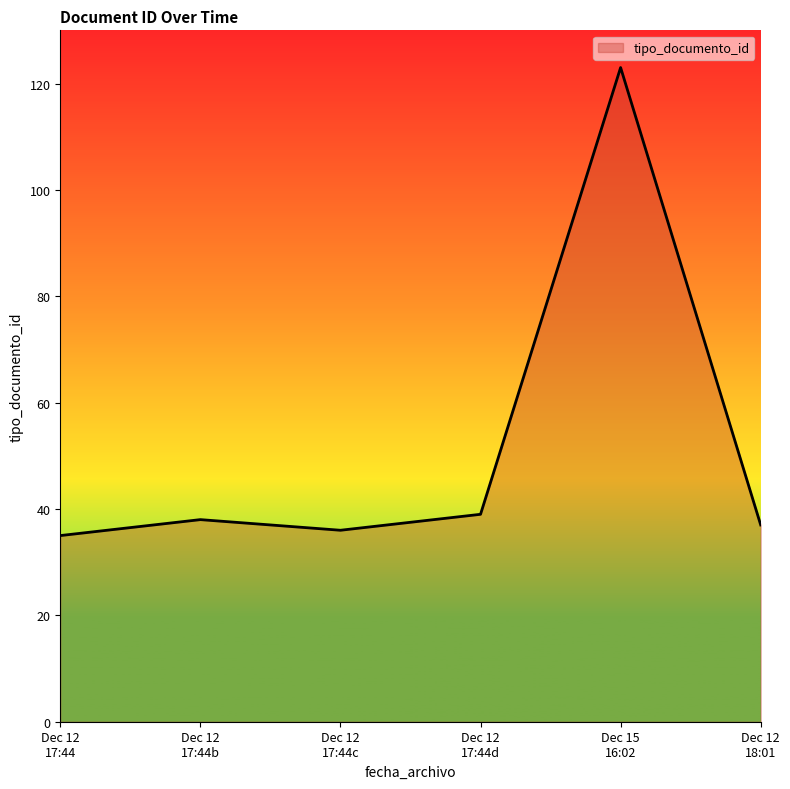

What is the difference between the second highest and second lowest values?

3